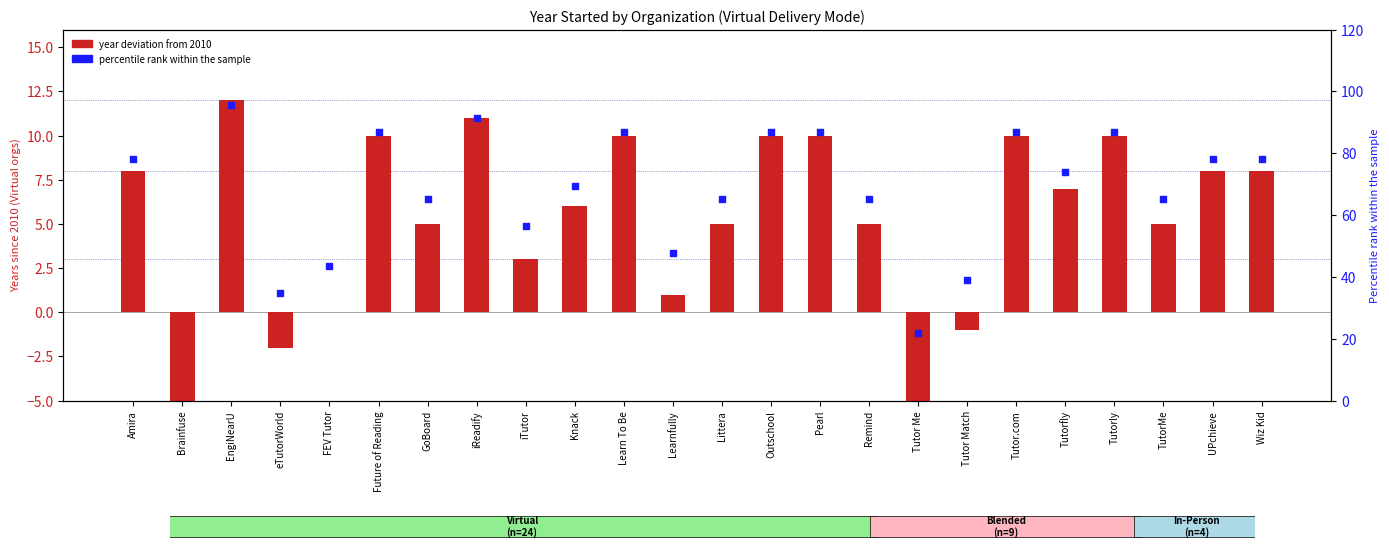

Which series has the largest Y range (max minus min)?

Percentile rank (year)